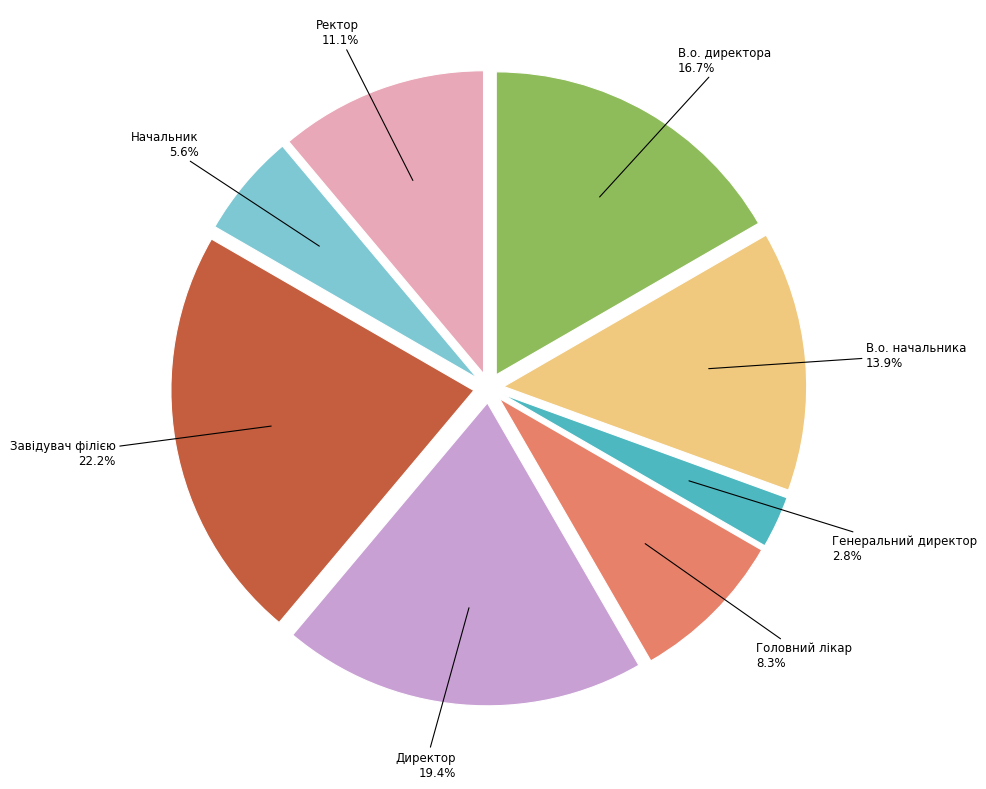

Is there a majority slice in this chart?

No